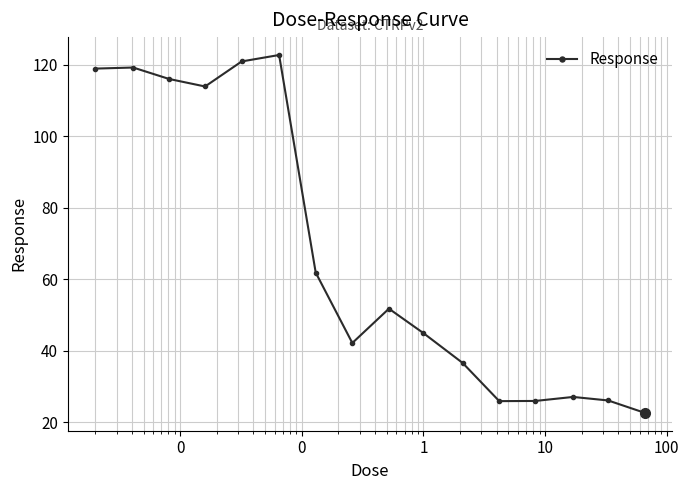

What is the value of the 7th point from the left?

61.9